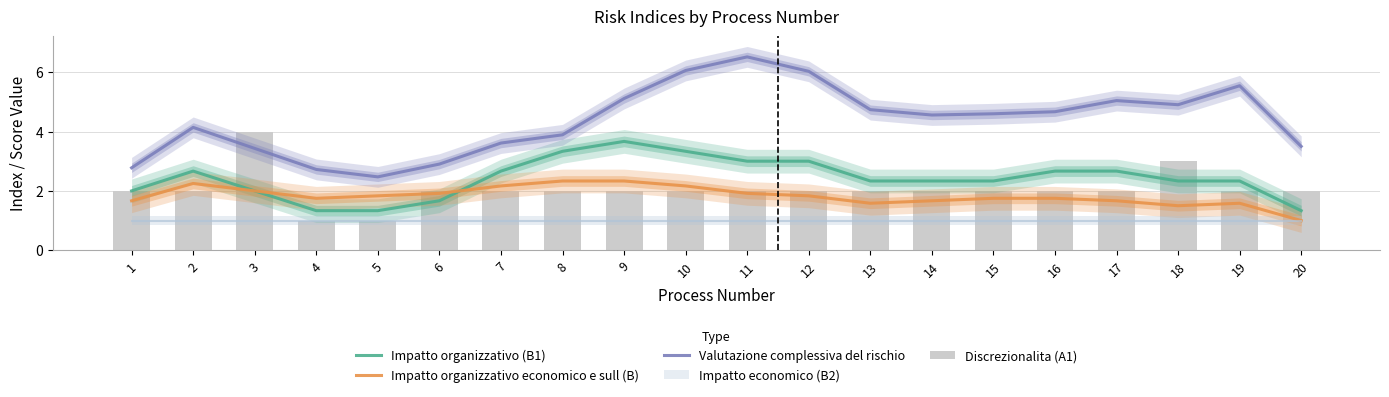

True or false: Impatto organizzativo (B1) has a value of 1.1 at 11.

False